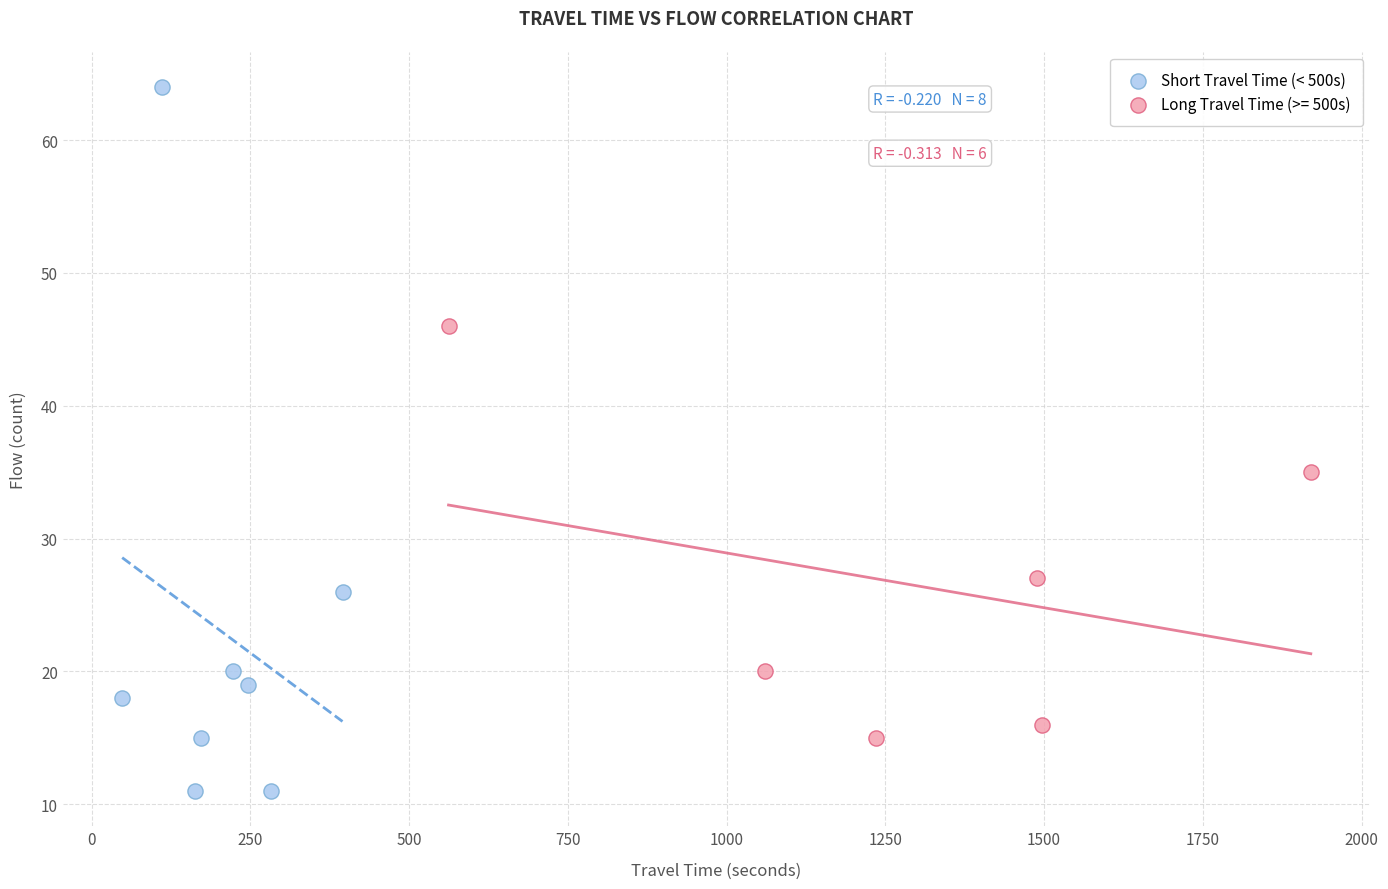

Which series has the widest spread of Y values?

Short Travel Time (< 500s)